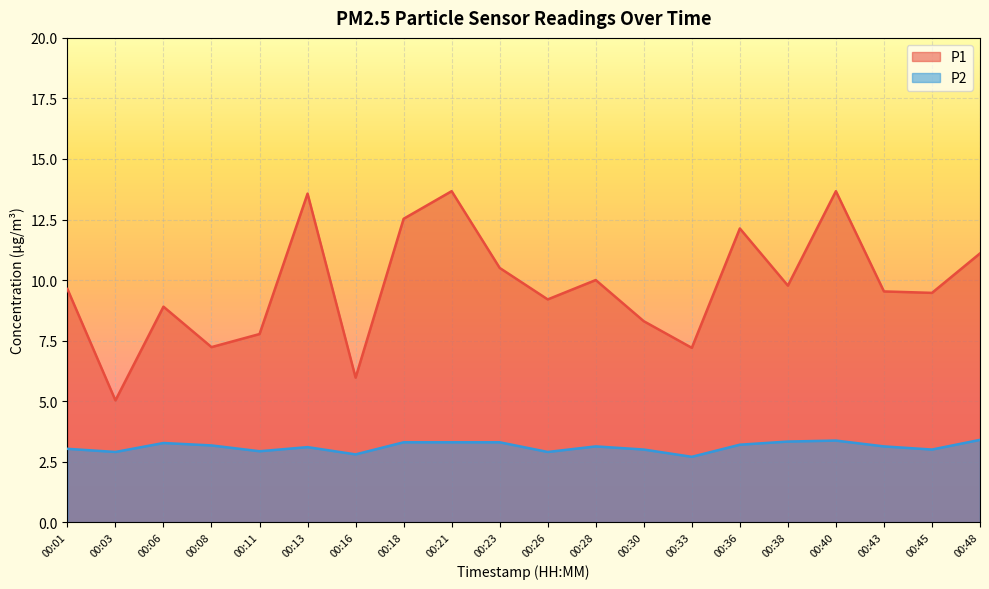

What is the value of the P1 point at the 6th from the left?

13.6